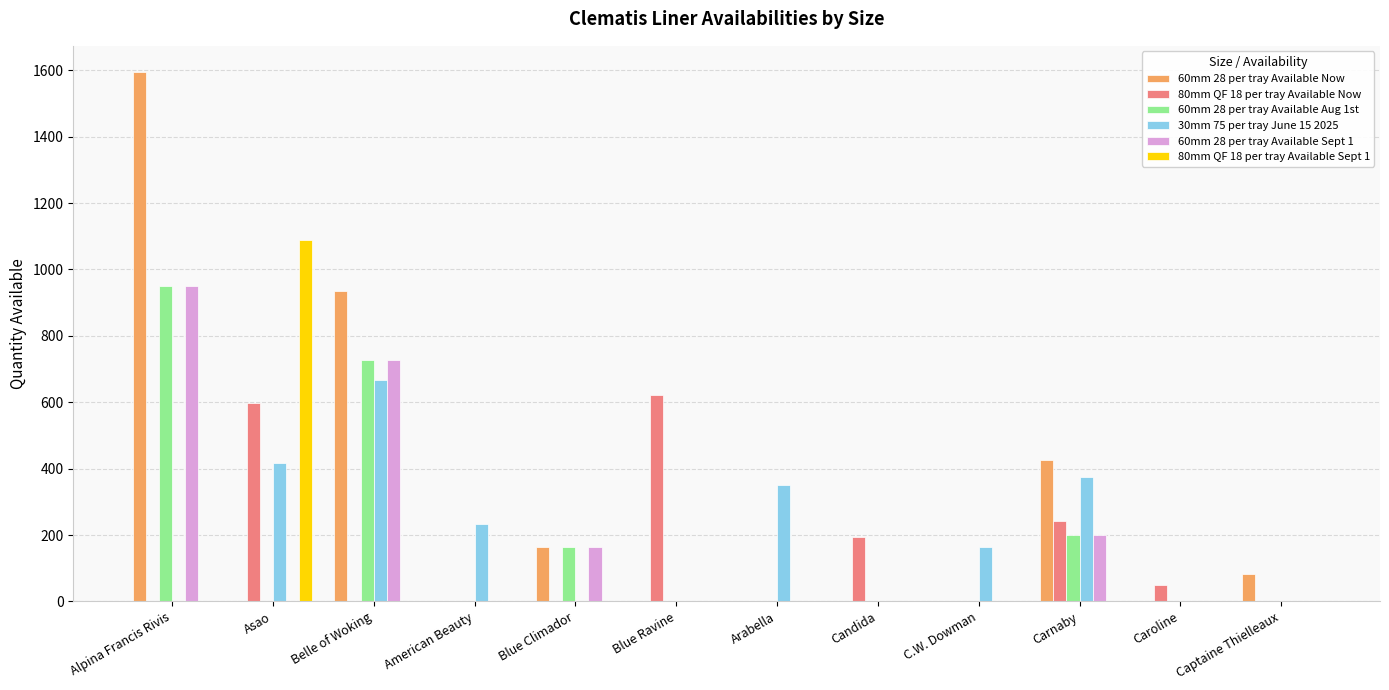

What are all the series names shown in the legend?

60mm 28 per tray Available Now, 80mm QF 18 per tray Available Now, 60mm 28 per tray Available Aug 1st, 30mm 75 per tray June 15 2025, 60mm 28 per tray Available Sept 1, 80mm QF 18 per tray Available Sept 1